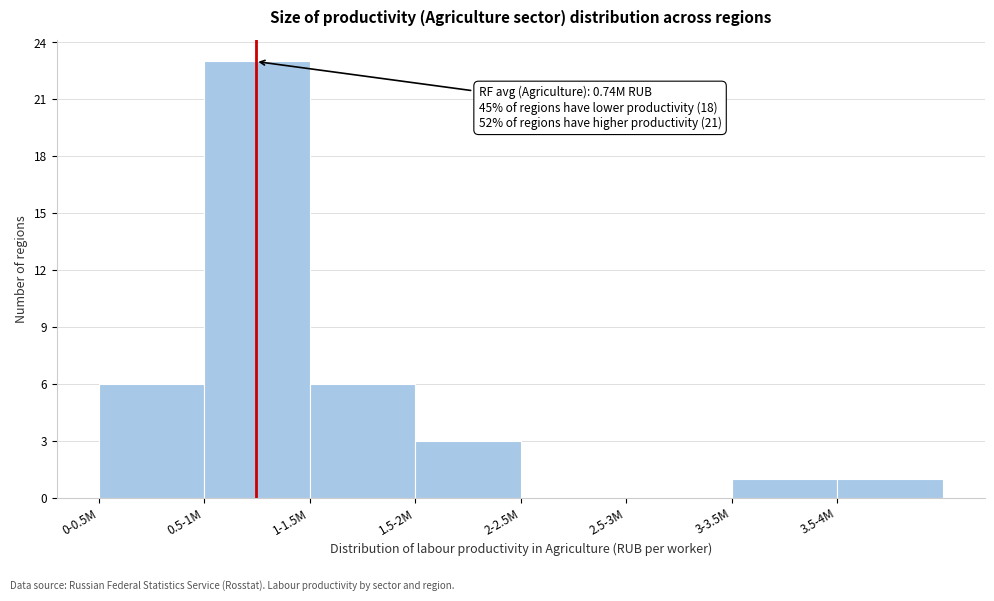

Reading right to left, extract all data points from this chart.

3.5-4M=1	3-3.5M=1	2.5-3M=0	2-2.5M=0	1.5-2M=3	1-1.5M=6	0.5-1M=23	0-0.5M=6